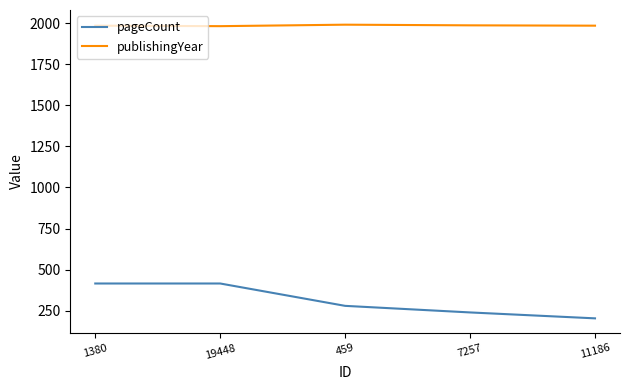

Where is pageCount nearest to the value 310?

459